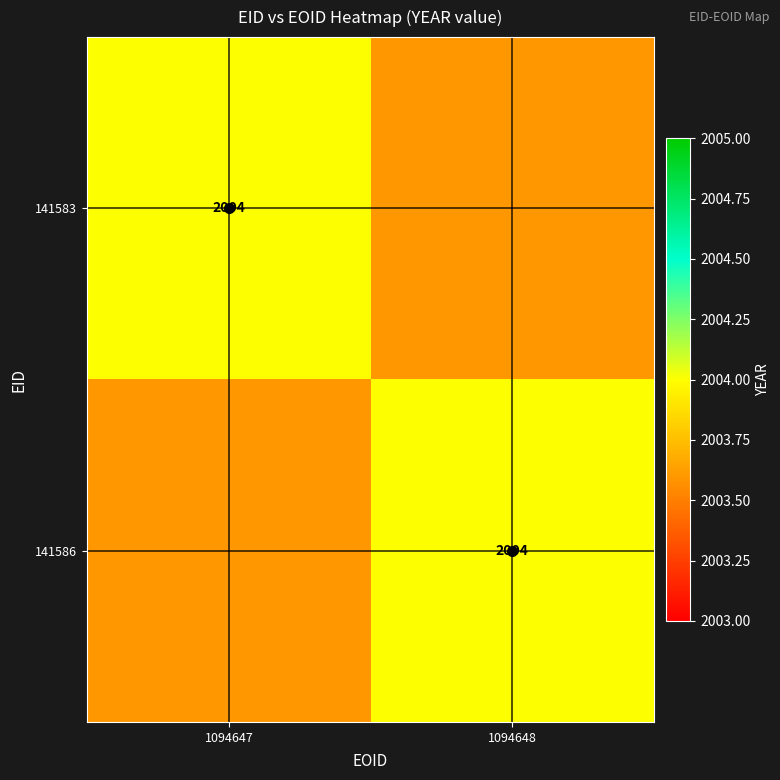

What is the difference between the highest and lowest values at 1094647?

0.4